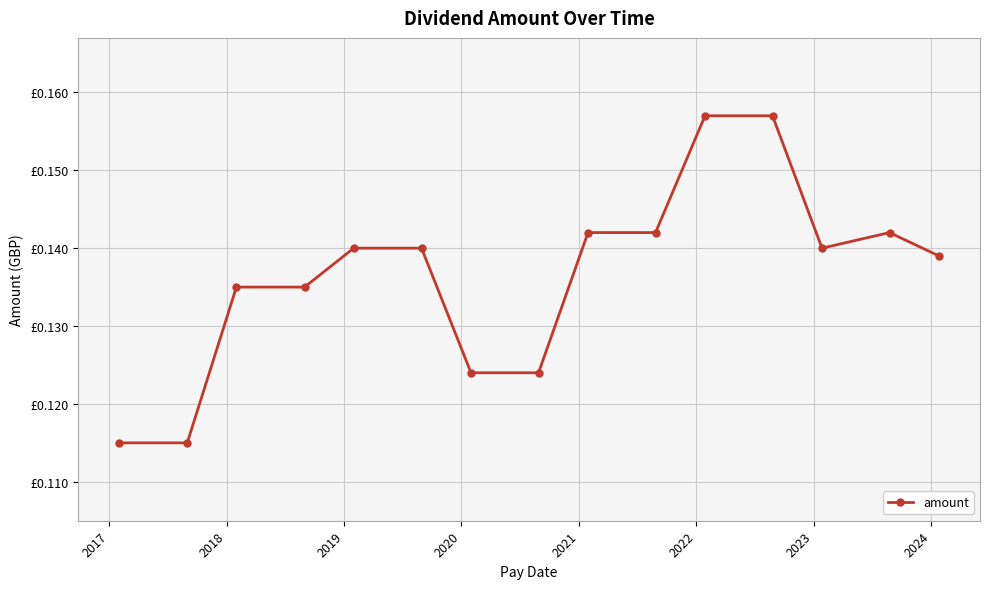

Does the chart display data point markers on the line(s)?

Yes